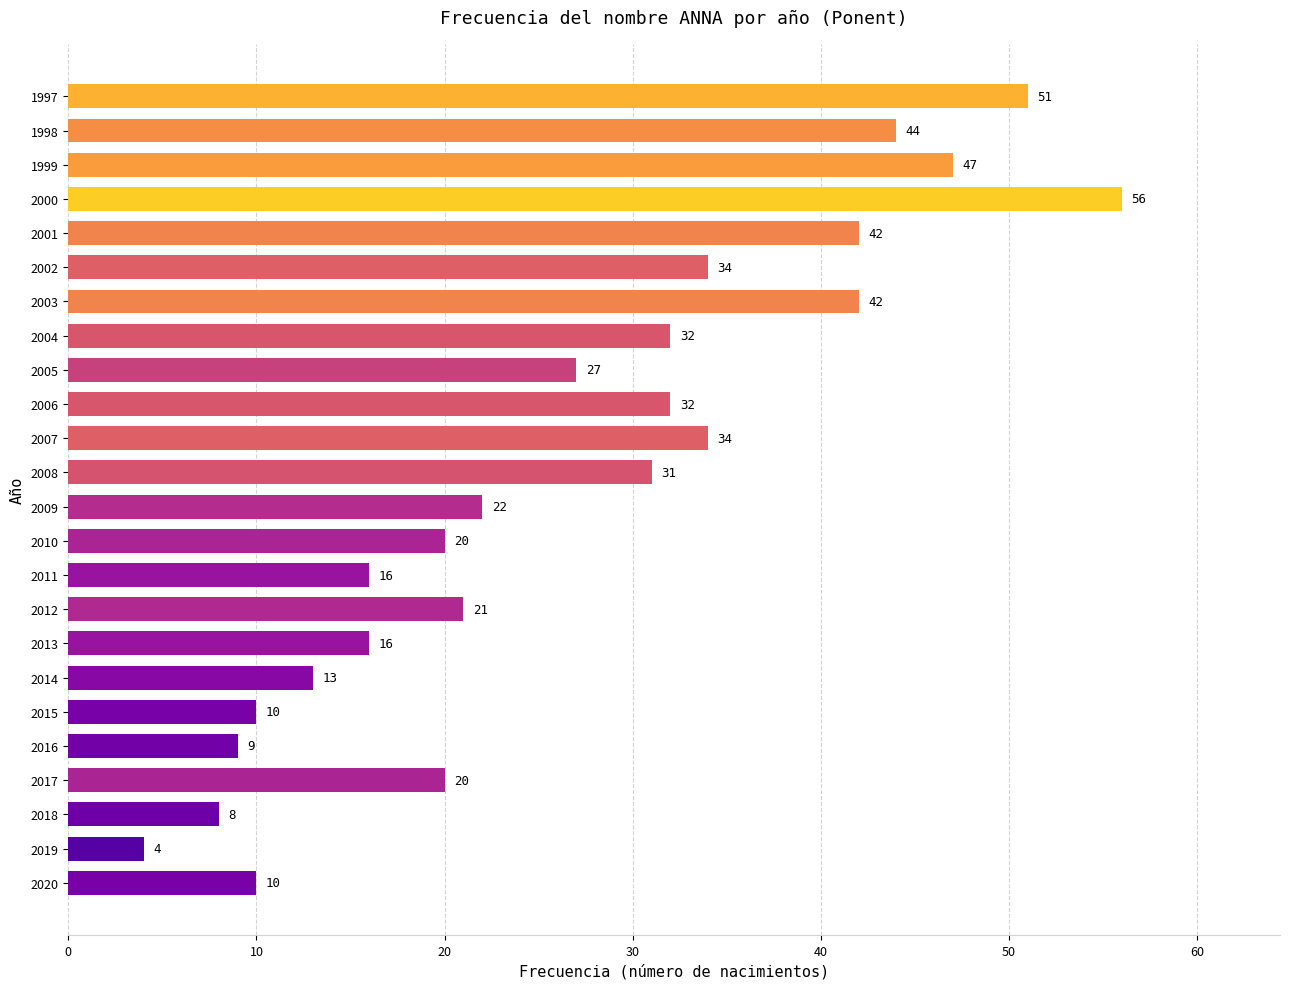

What is the sum of all values?

641